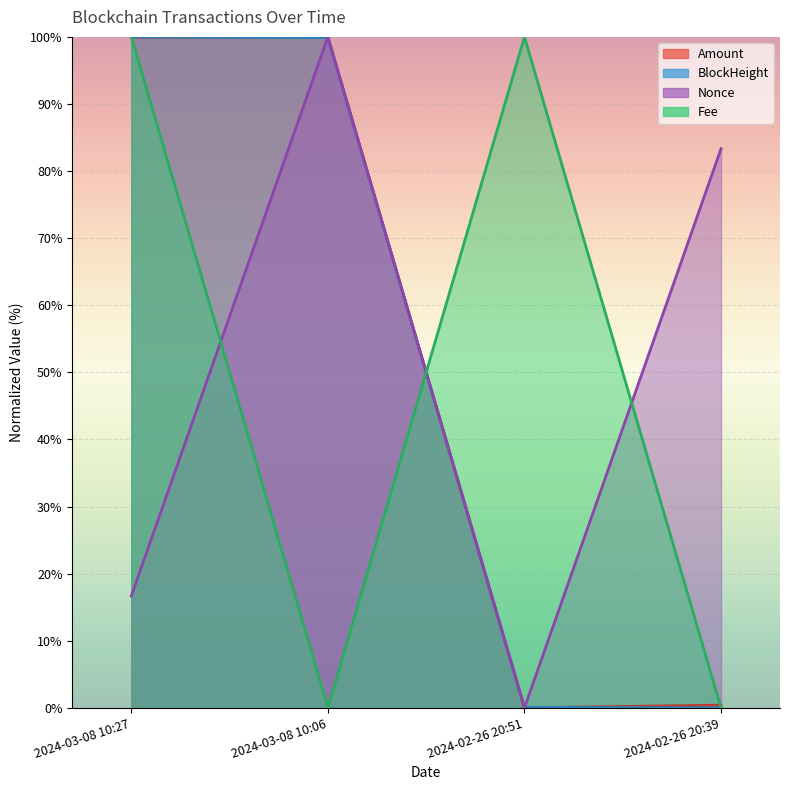

At which label does Nonce first exceed 83?

2024-03-08 10:06